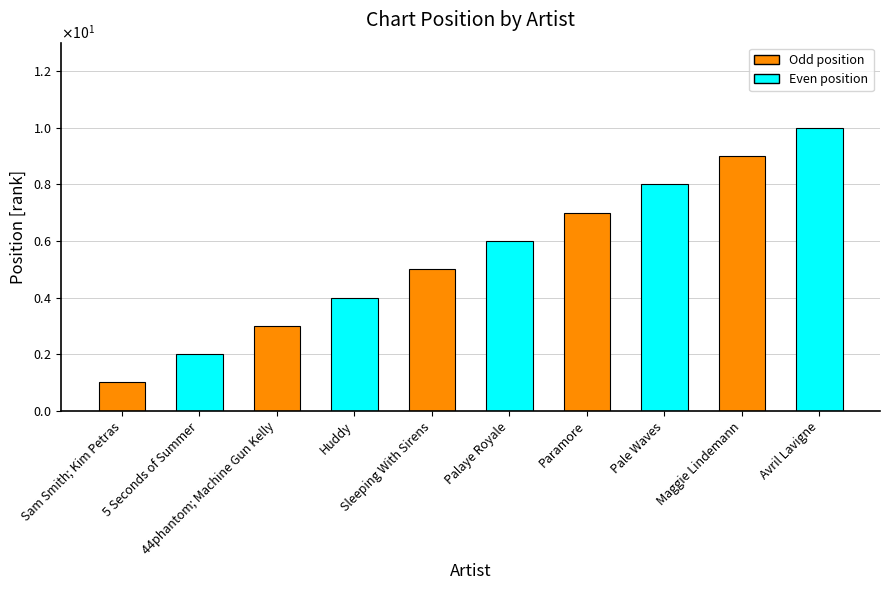

At which label is the value closest to 5?

Sleeping With Sirens